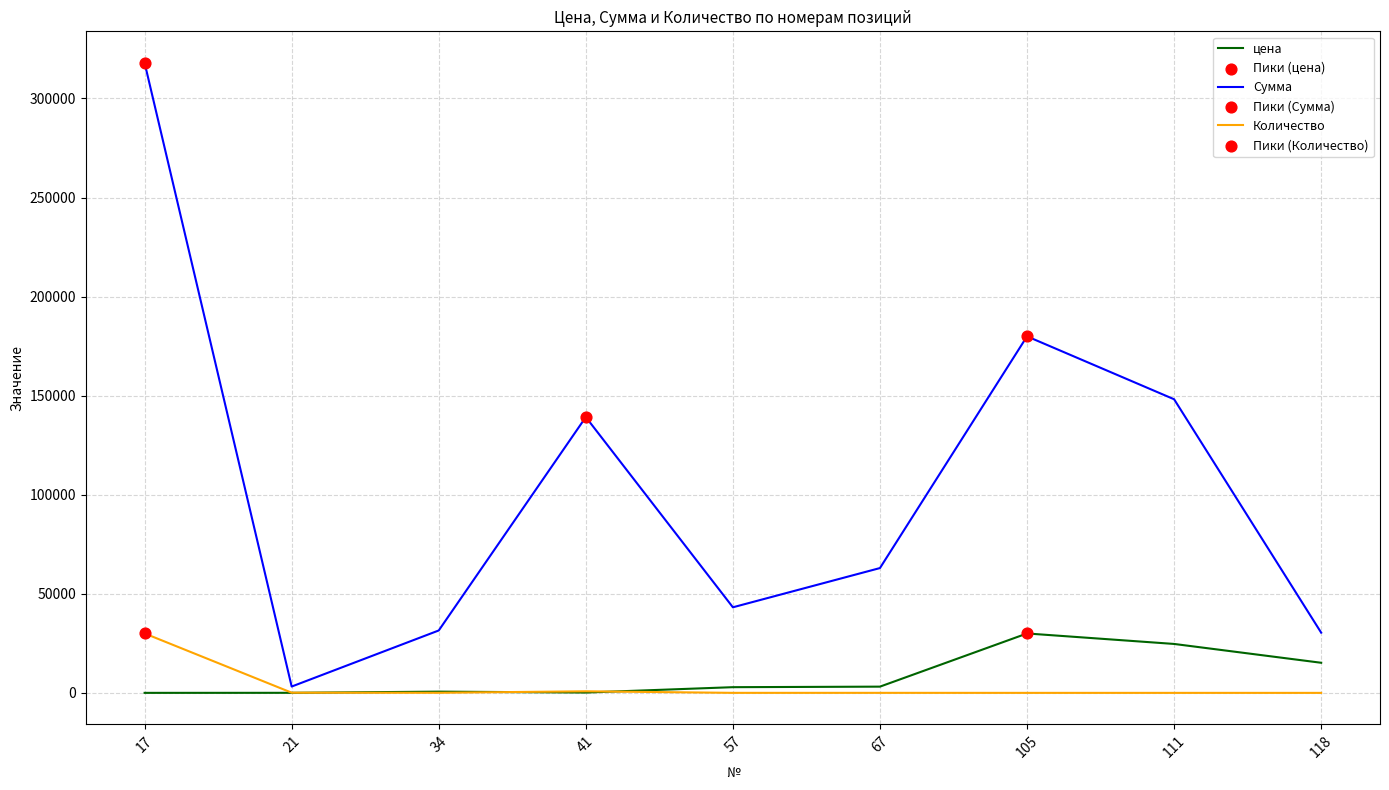

Is the value of Сумма at 67 greater than the value of цена at 34?

Yes